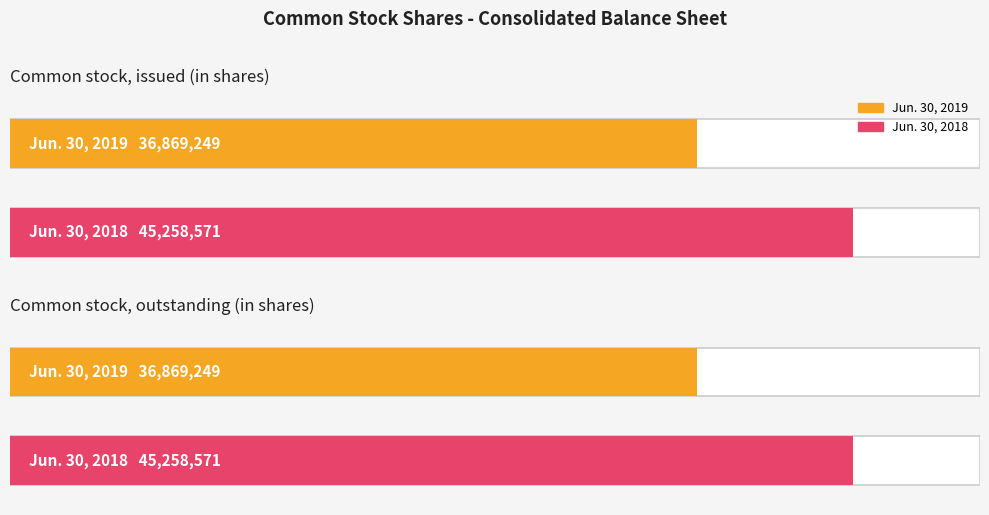

What is the greatest value displayed?

45258571